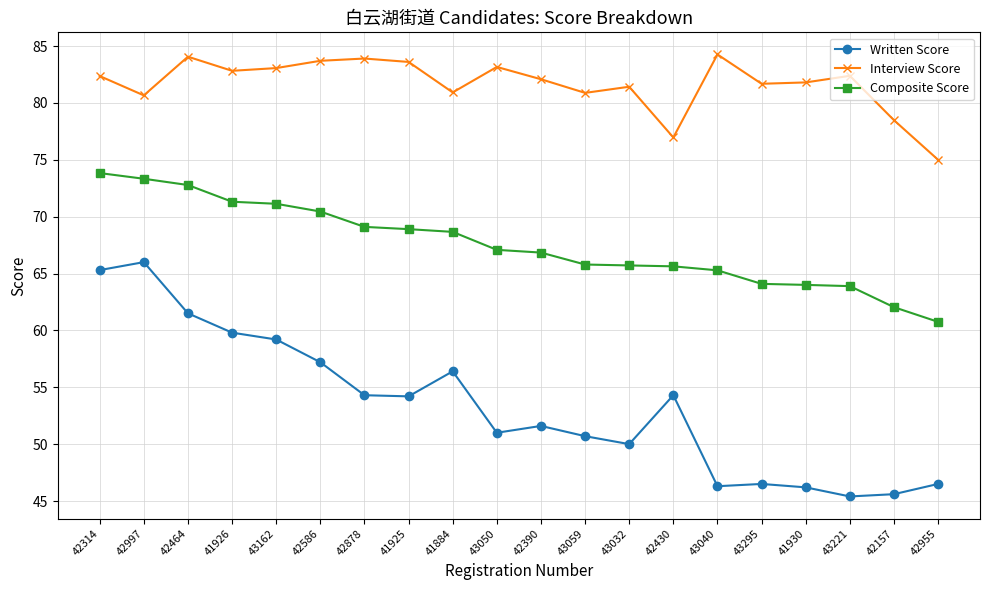

At which label is Interview Score closest to 79?

42157